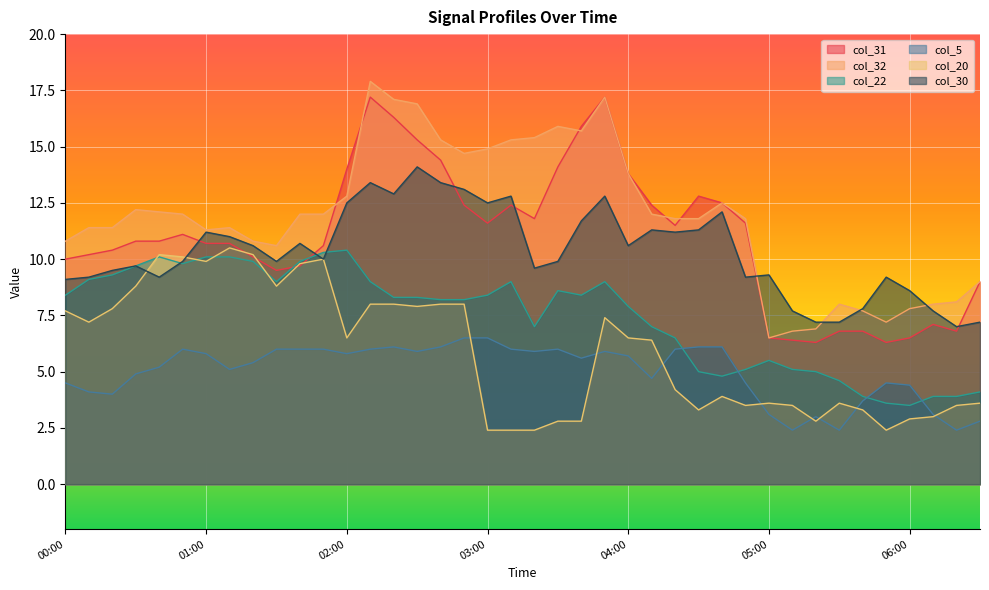

In col_22, how many points are higher than both neighbors (excluding endpoints)?

6